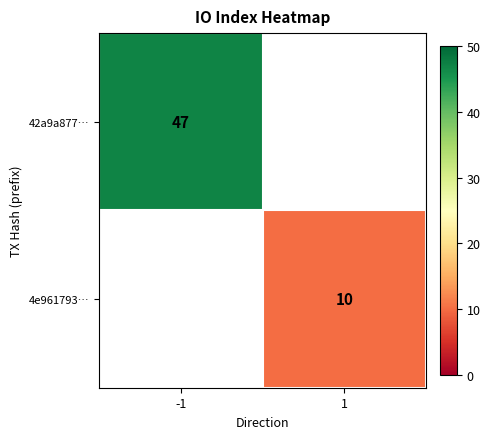

True or false: 4e961793… has a value of 10 at 1.

True